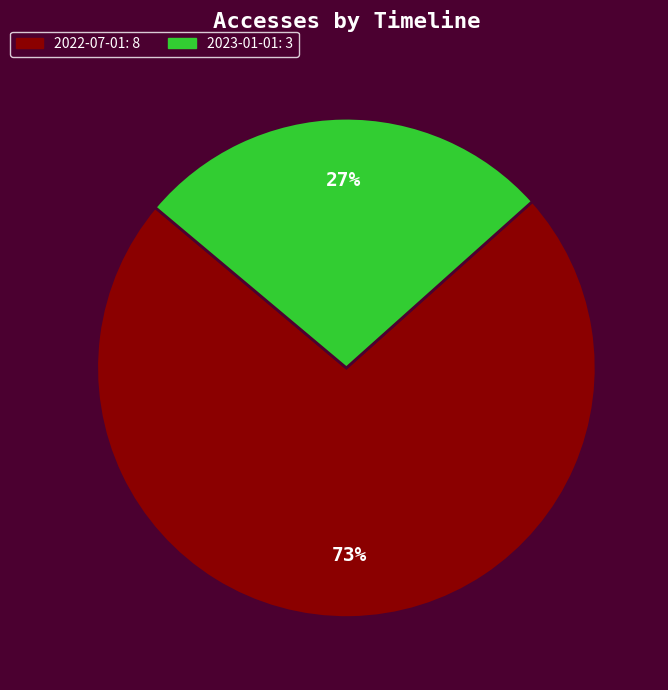

To the nearest percent, what is the average slice percentage?

50%